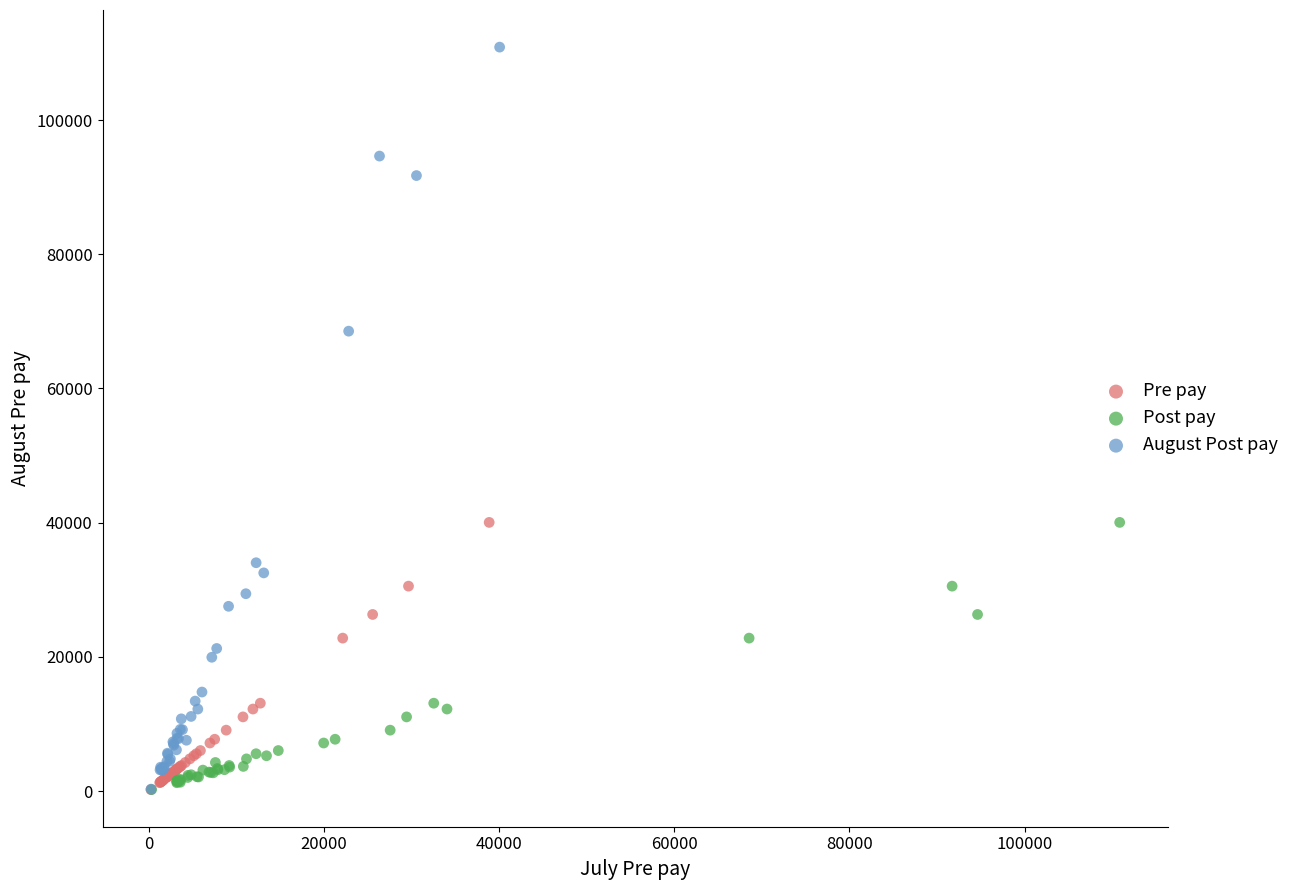

Which series has the largest Y range (max minus min)?

August Post pay